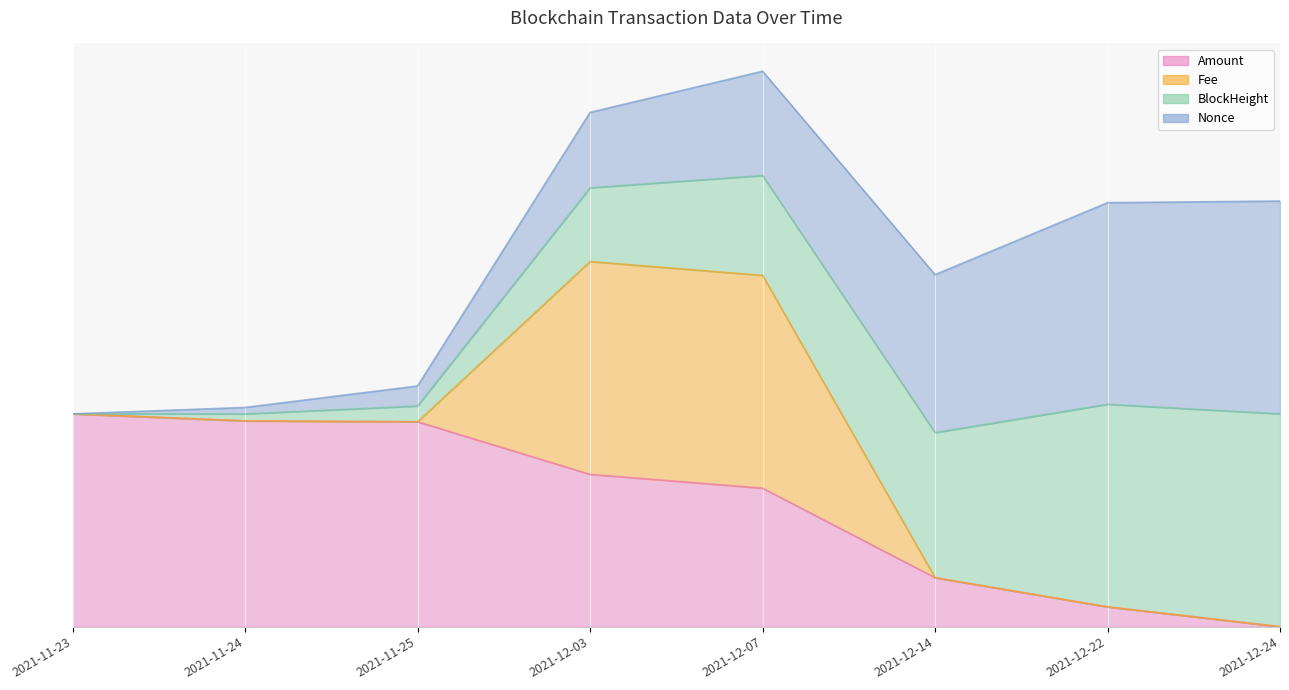

In Fee, how many points are lower than both neighbors (excluding endpoints)?

2